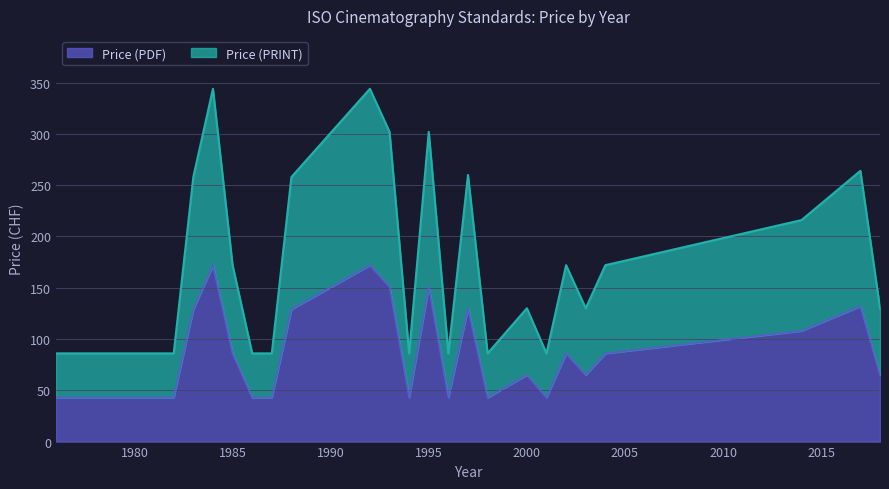

Is the value of Price (PDF) at 2001 greater than the value of Price (PRINT) at 1997?

No